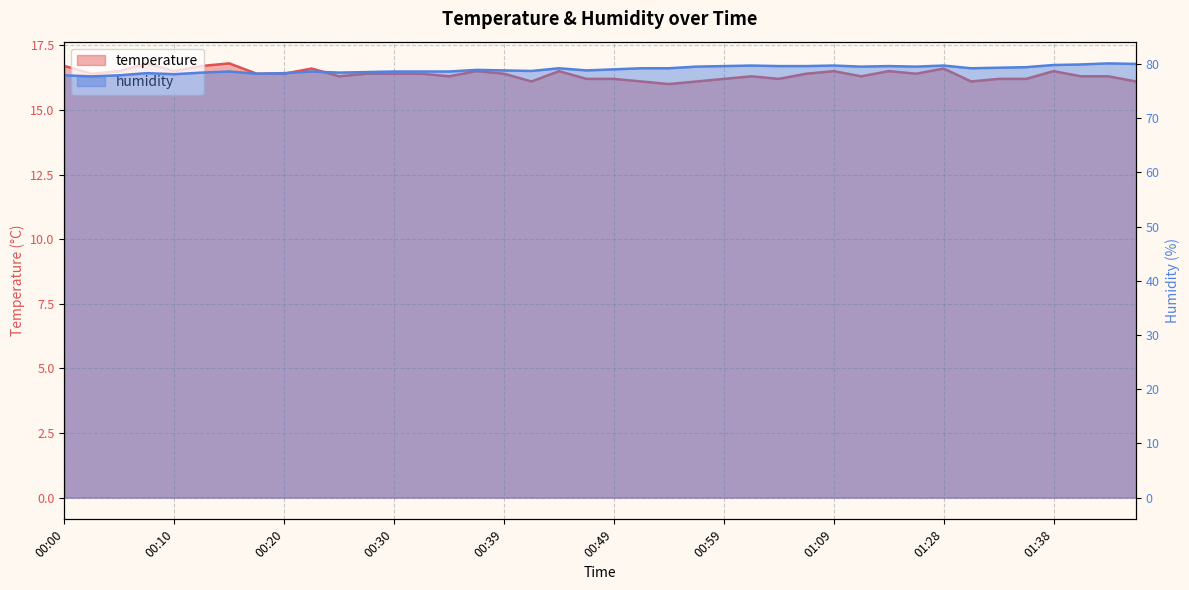

What is the difference between the maximum and second lowest values in the humidity series?

2.2